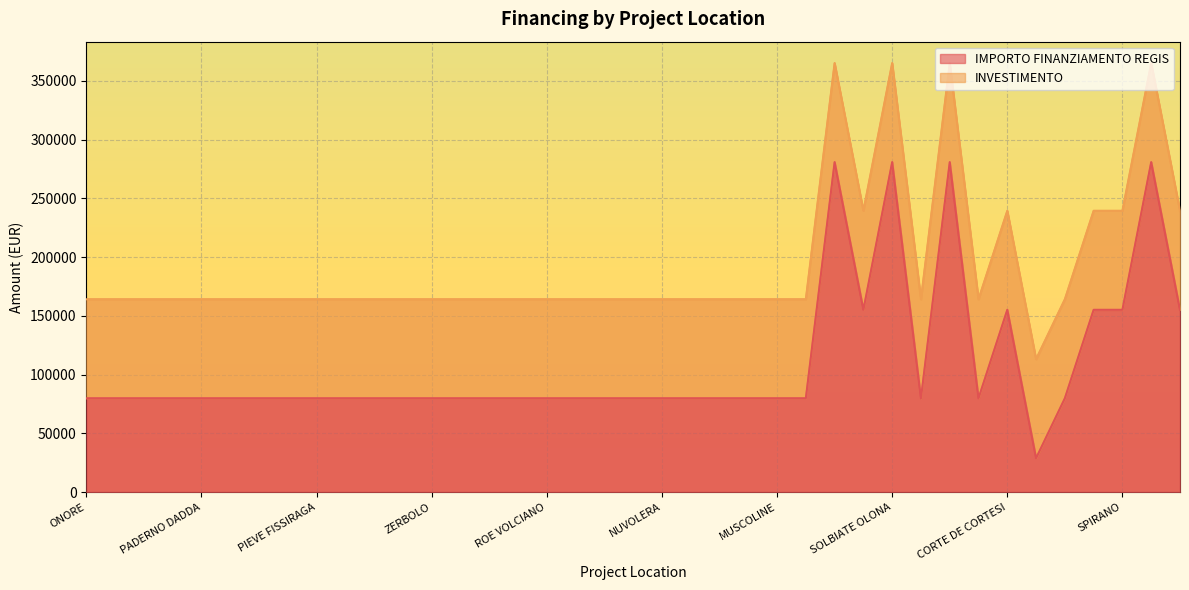

What is the minimum value shown in the chart?

28902